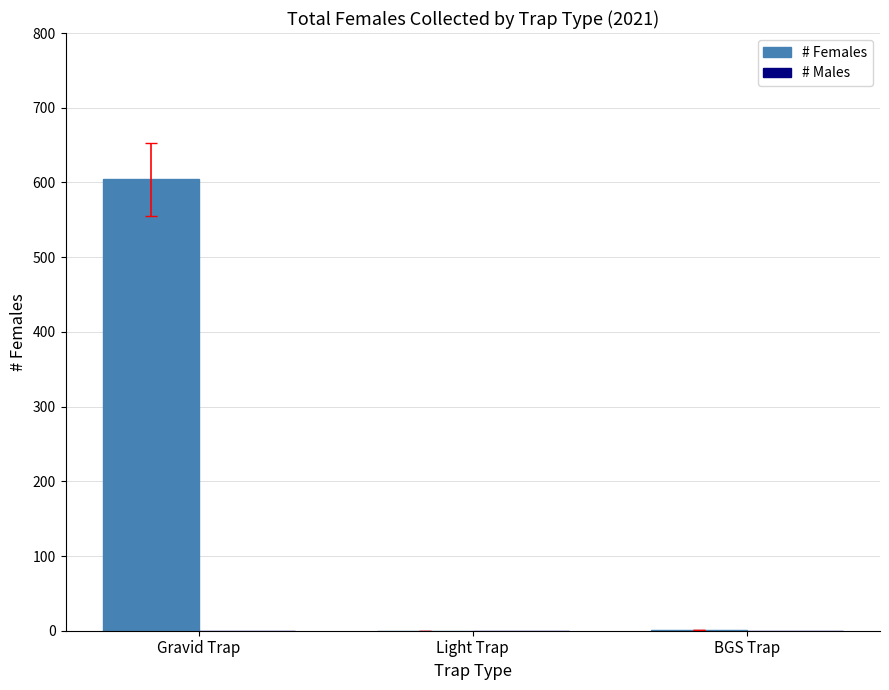

The value at Gravid Trap is 996. True or false?

False